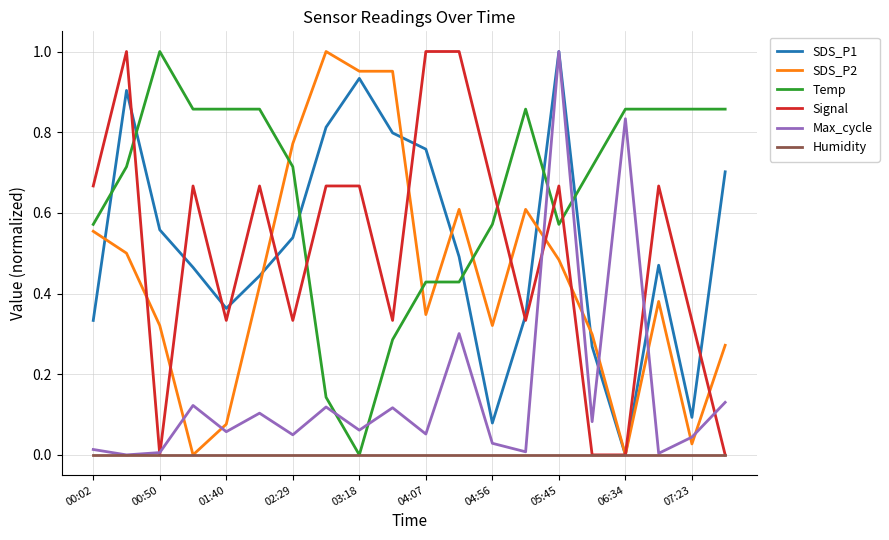

True or false: SDS_P1 and Temp intersect in this chart.

True